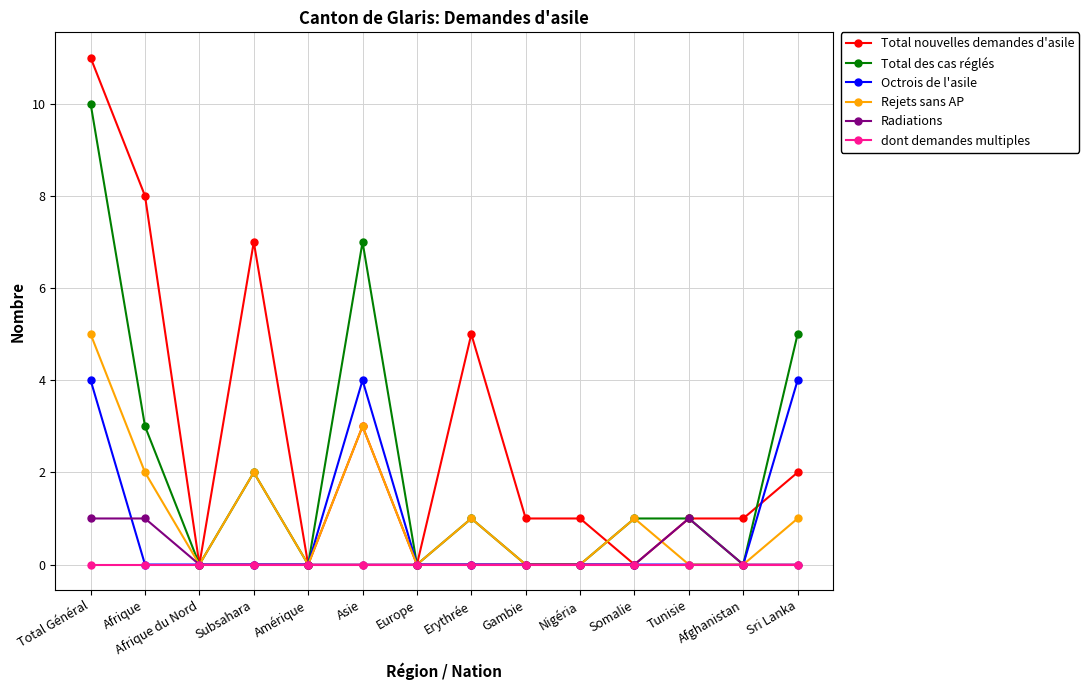

True or false: Total nouvelles demandes d'asile has more than 1 points higher than both neighbors.

True